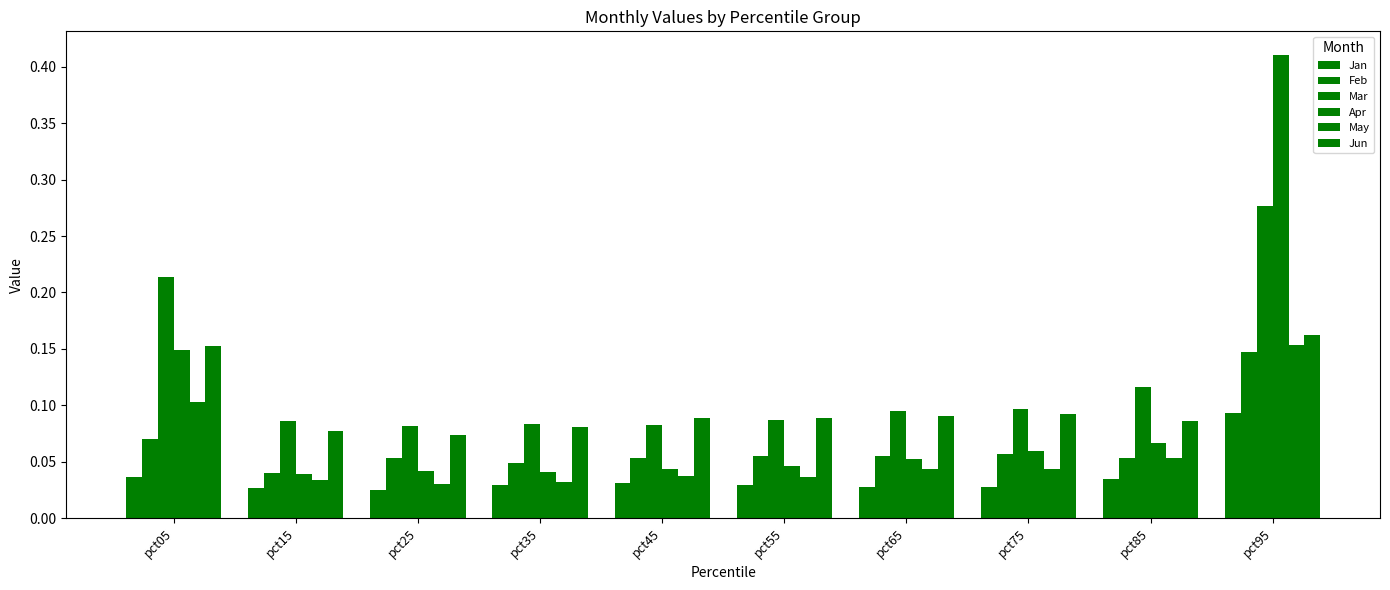

How many groups of bars are there?

10